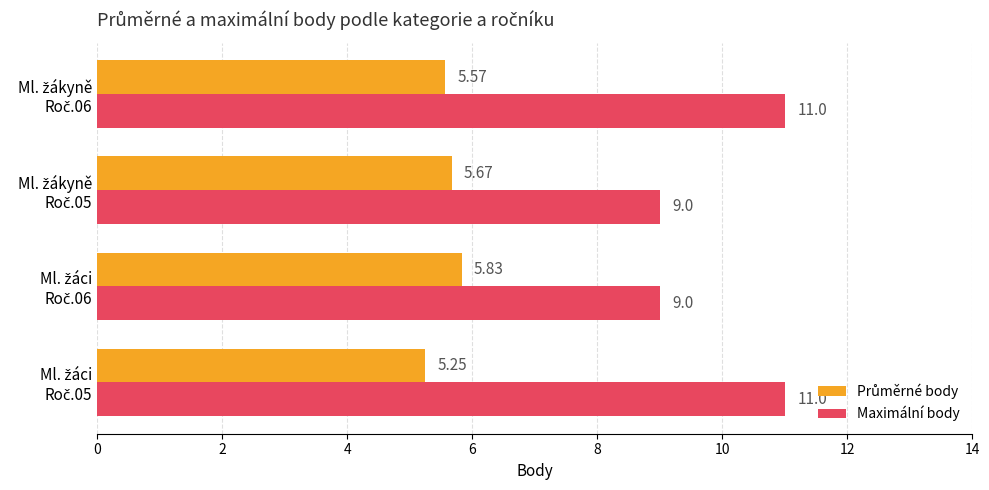

Which series has the largest total across all categories?

Maximální body